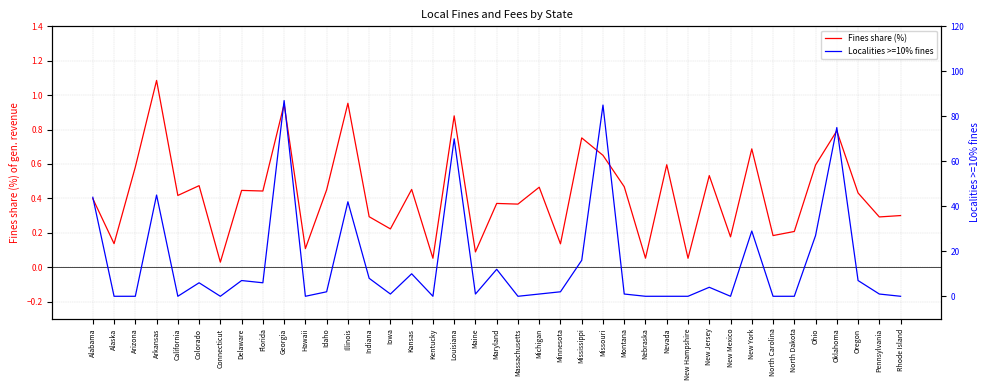

Count the number of data series in this chart.

2